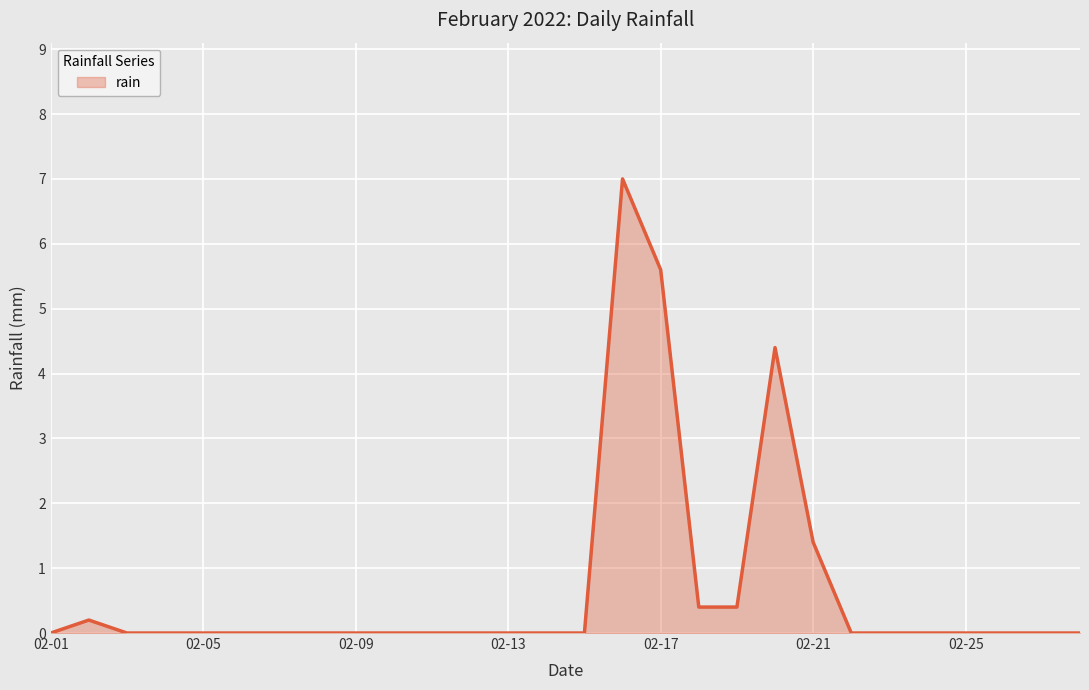

What is the greatest value displayed?

7.0